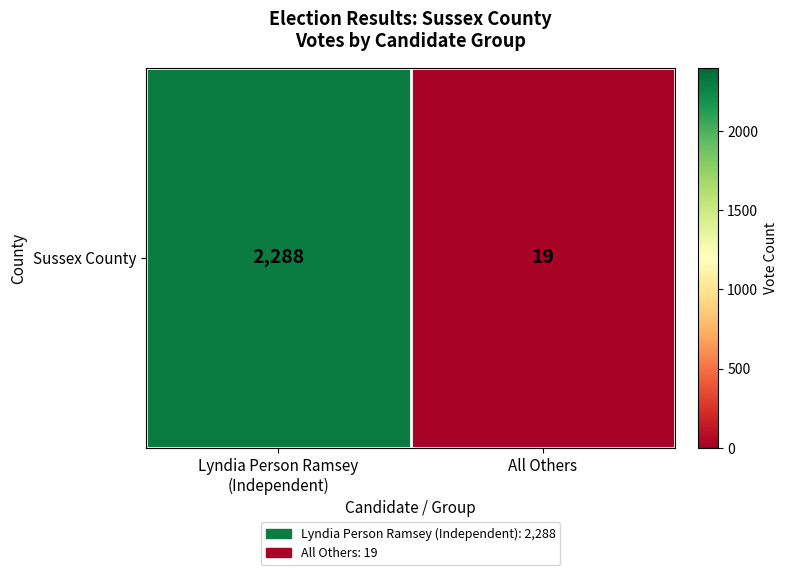

Between All Others and Lyndia Person Ramsey
(Independent), which is larger?

Lyndia Person Ramsey
(Independent)